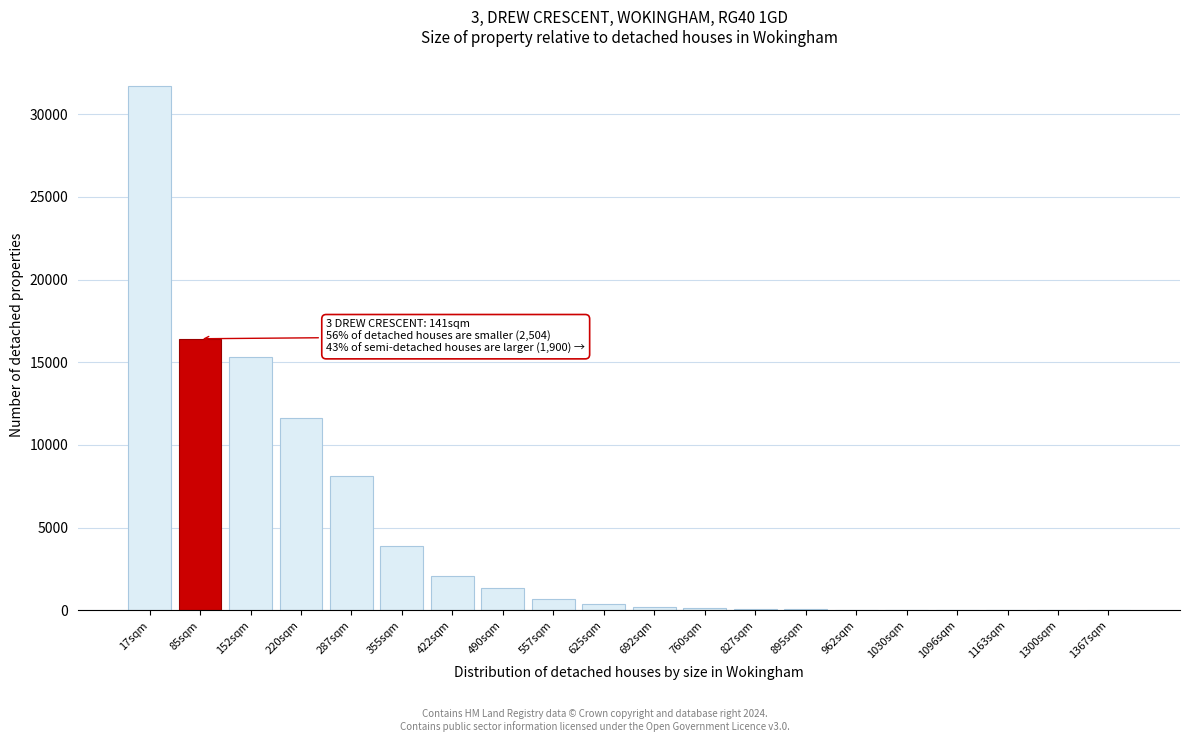

What is the maximum value shown in the chart?

31738